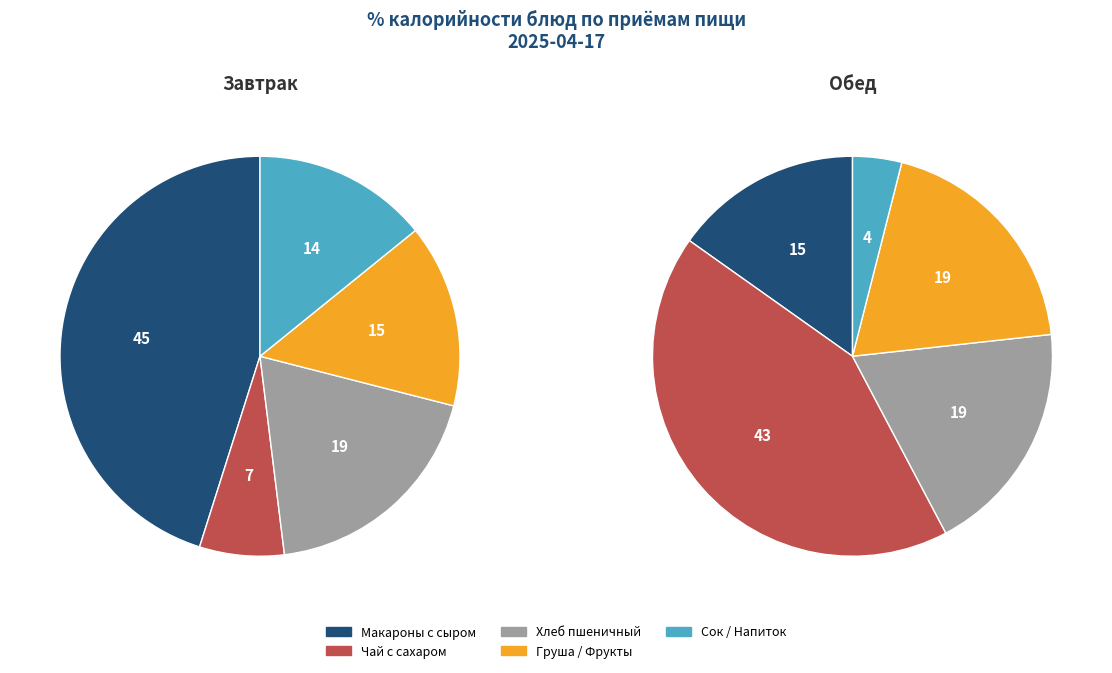

What percentage do Хлеб пшеничный and Груша / Фрукты together represent?

33.9%